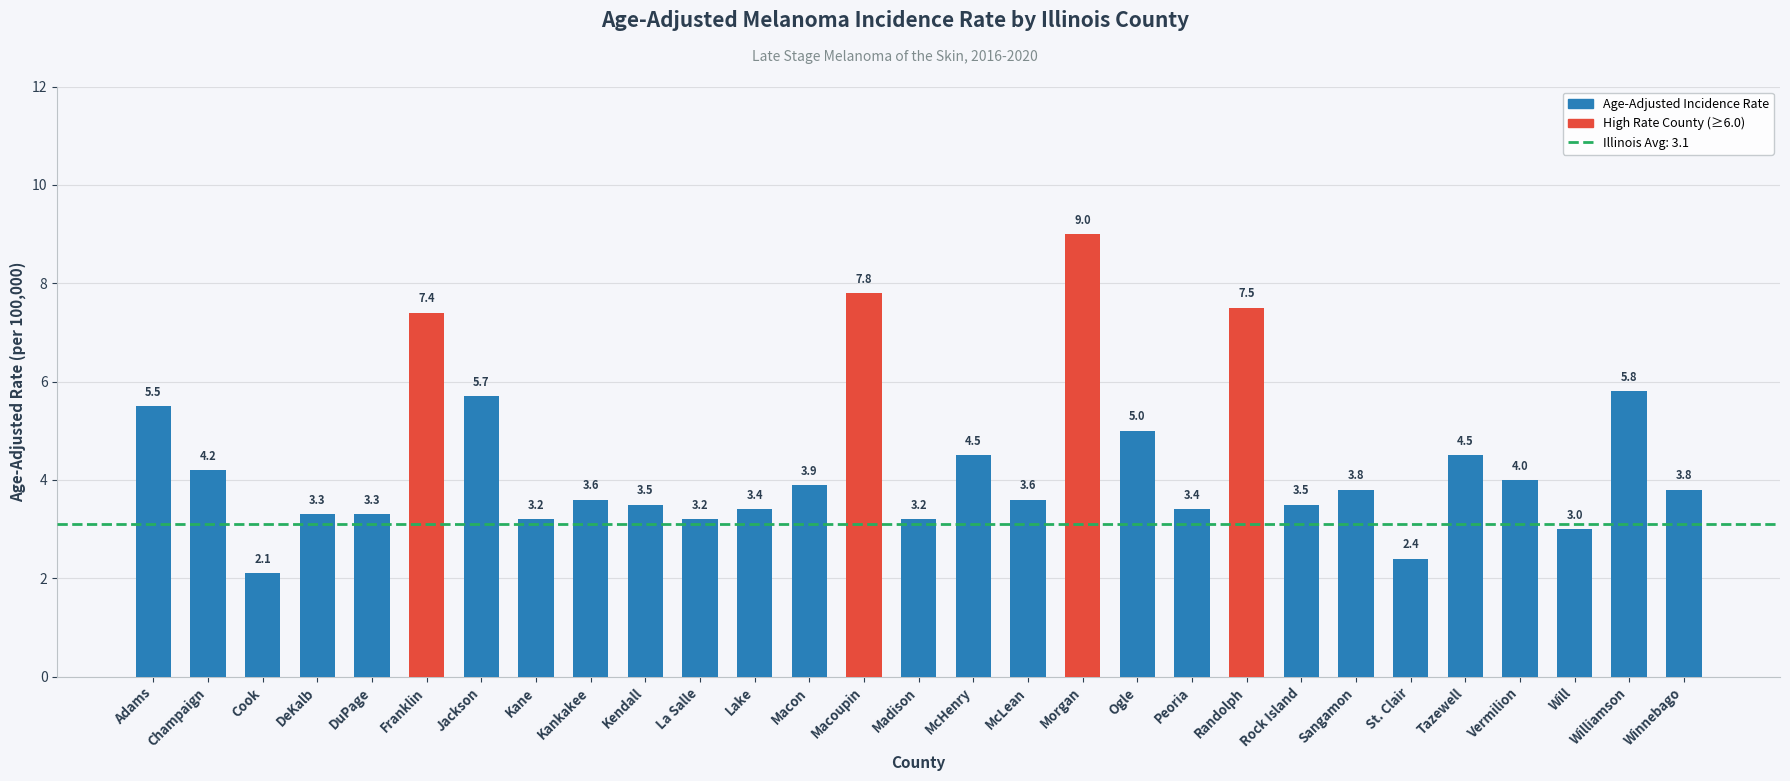

What is the difference between the maximum and minimum values?

6.9